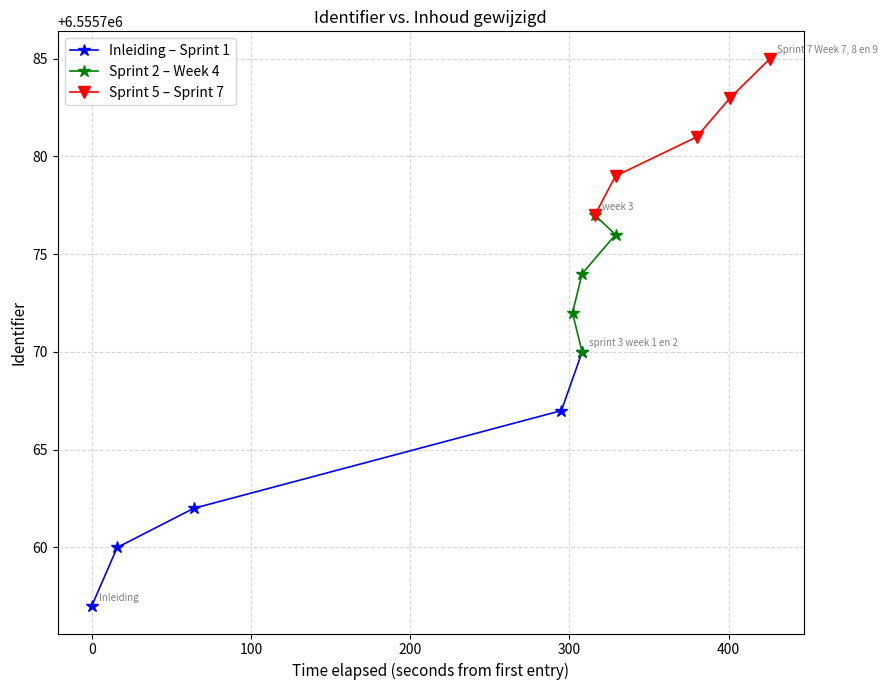

How many categories are shown in the chart?

5